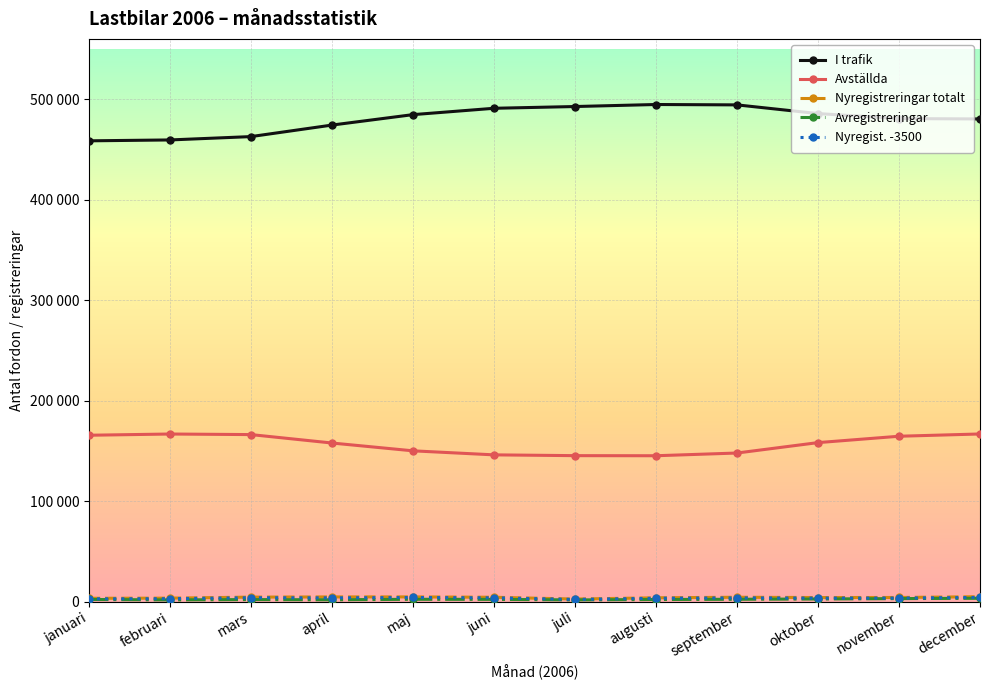

Is this an area chart (filled region under the line)?

No